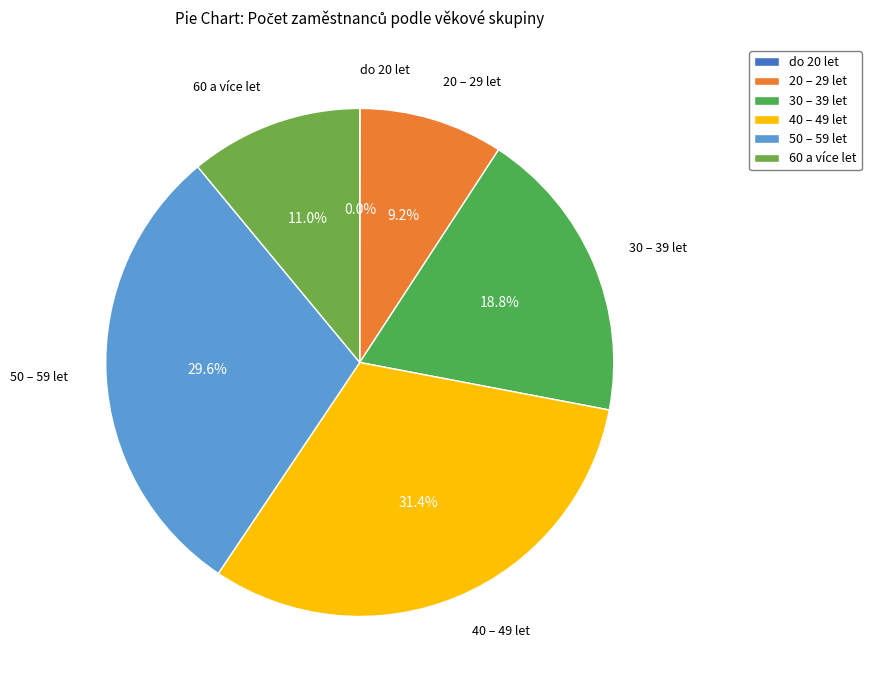

Does any single category account for the majority?

No